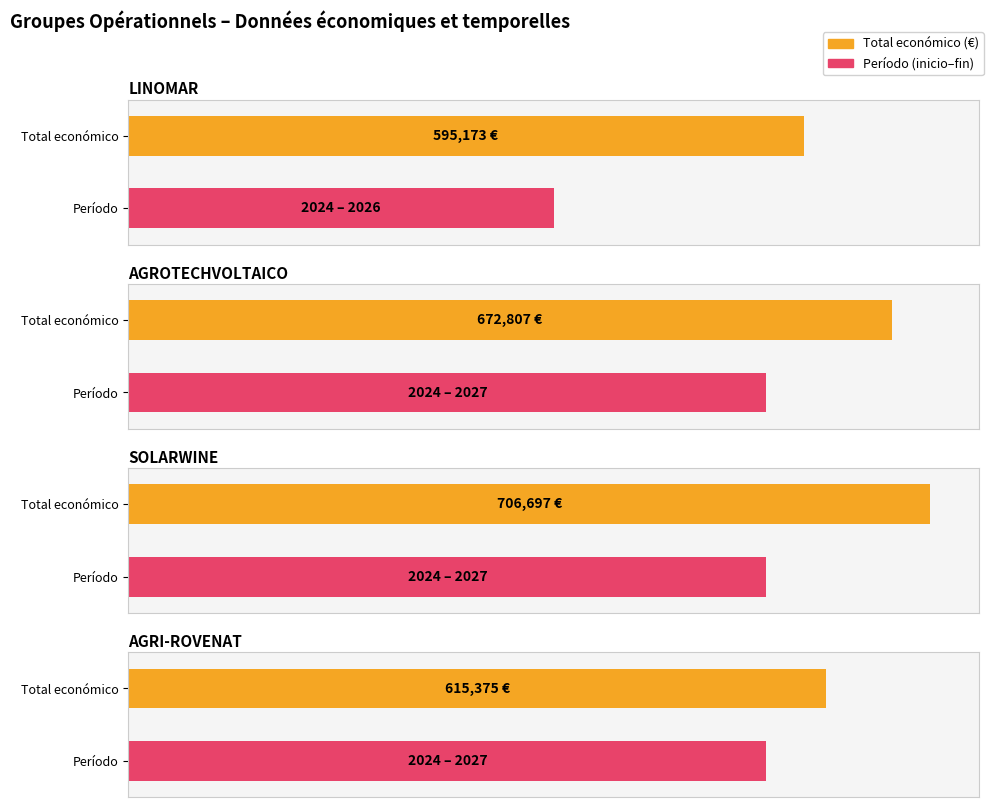

What is the greatest value displayed?

706697